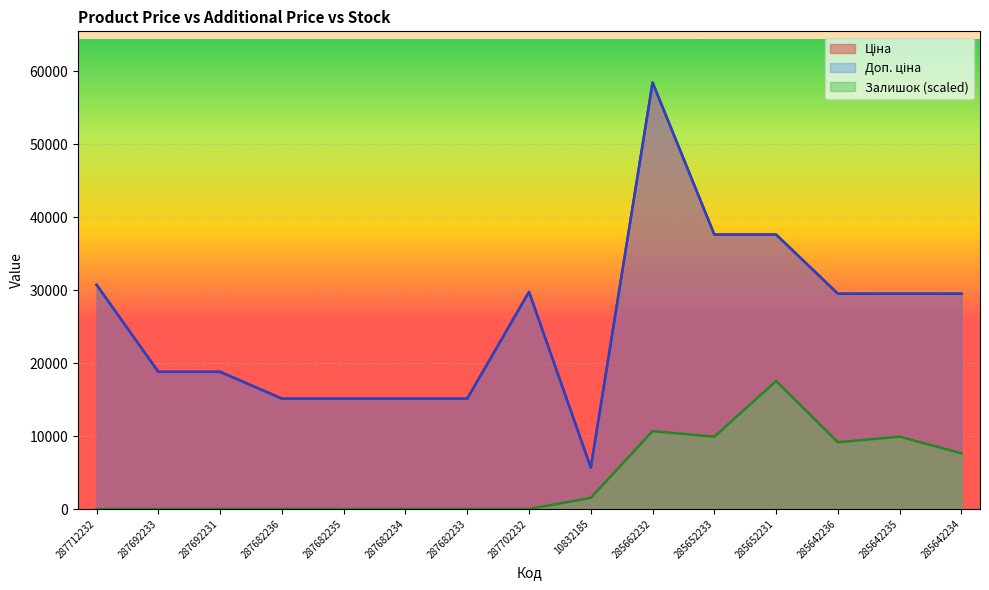

What is the label of the 3rd point from the left?

287692231